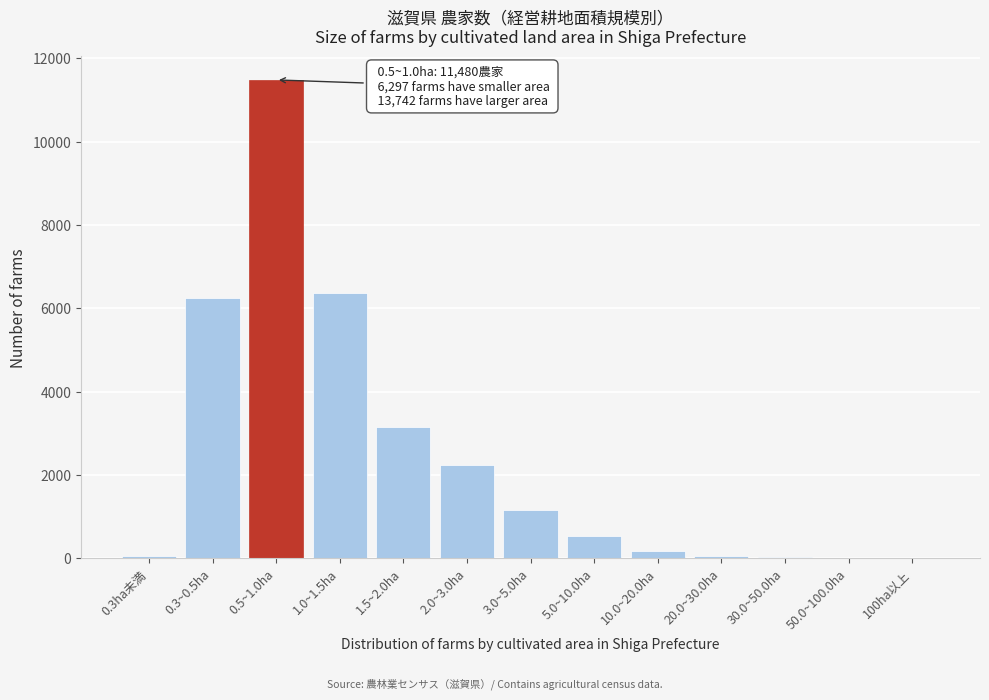

What is the ratio of the value at 2.0~3.0ha to the value at 5.0~10.0ha?

4.1